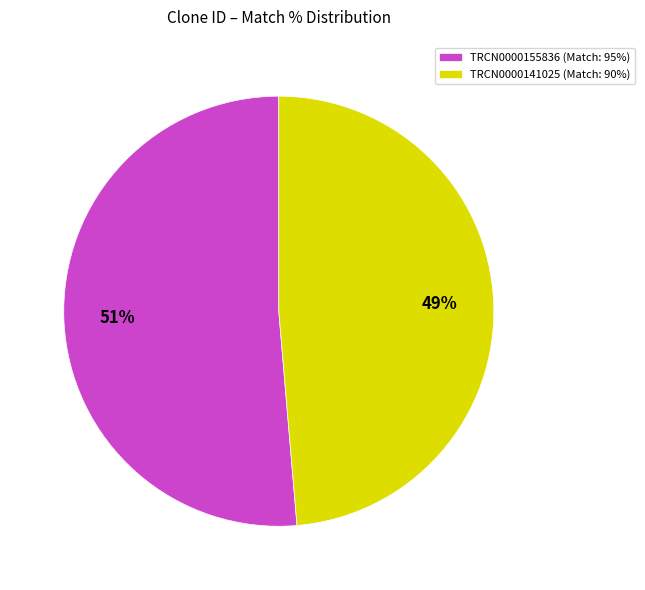

Which category has the smallest portion of the pie?

TRCN0000141025